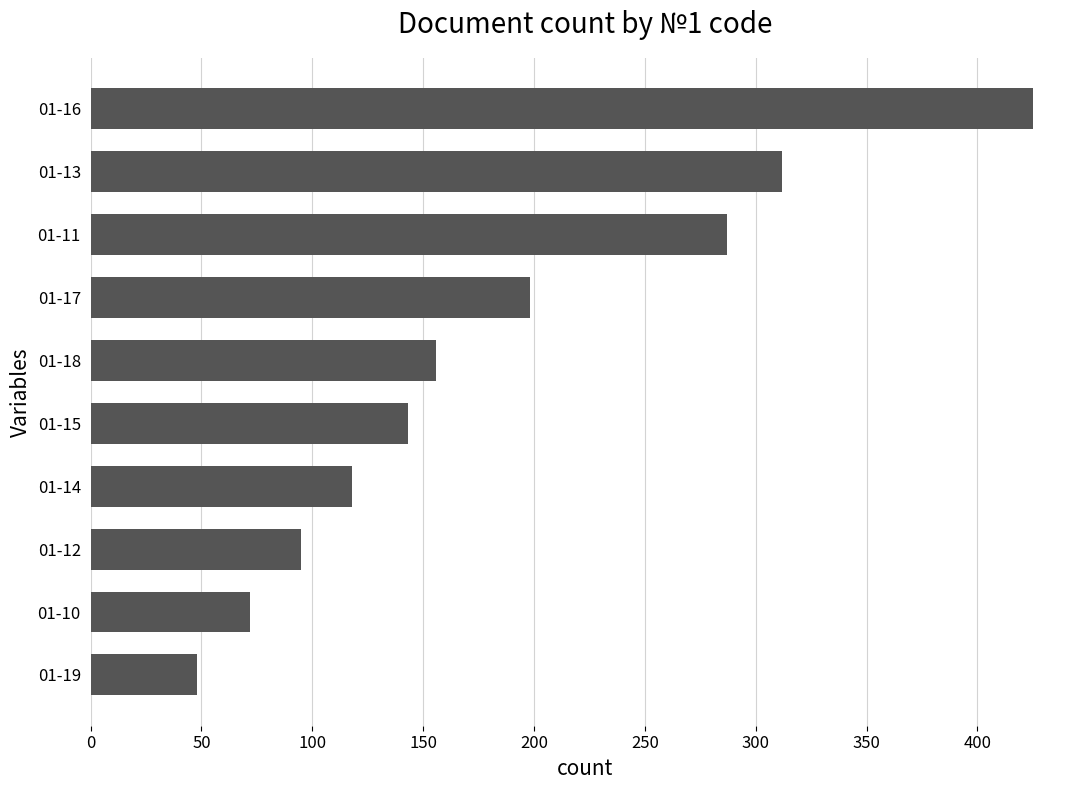

True or false: the data shows 143 at 01-15.

True